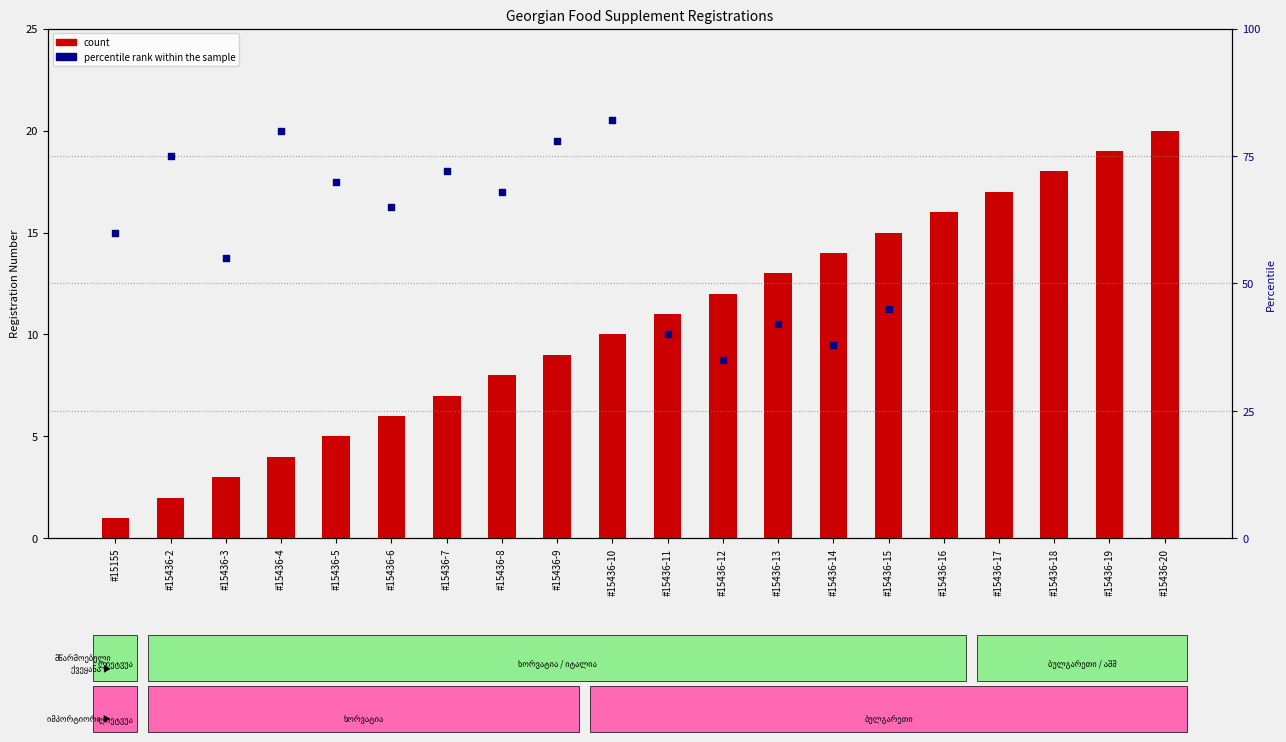

At which category is the sum across all series the highest?

#15436-19